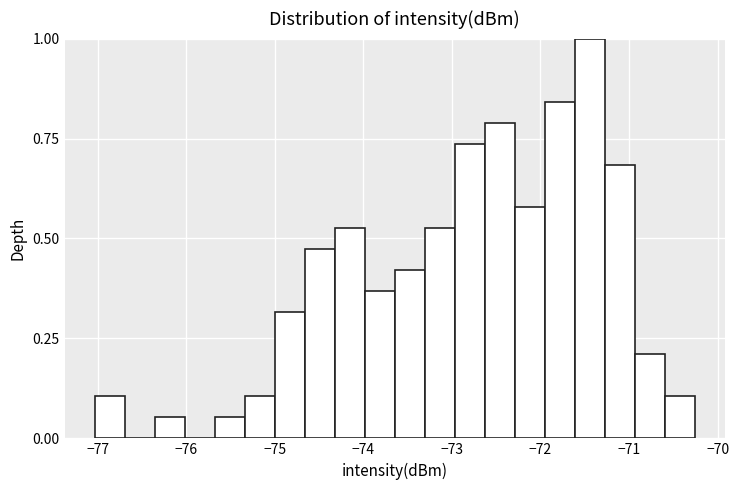

Read against the x-axis, roughly where is the centre of the tallest bar?

-71.4